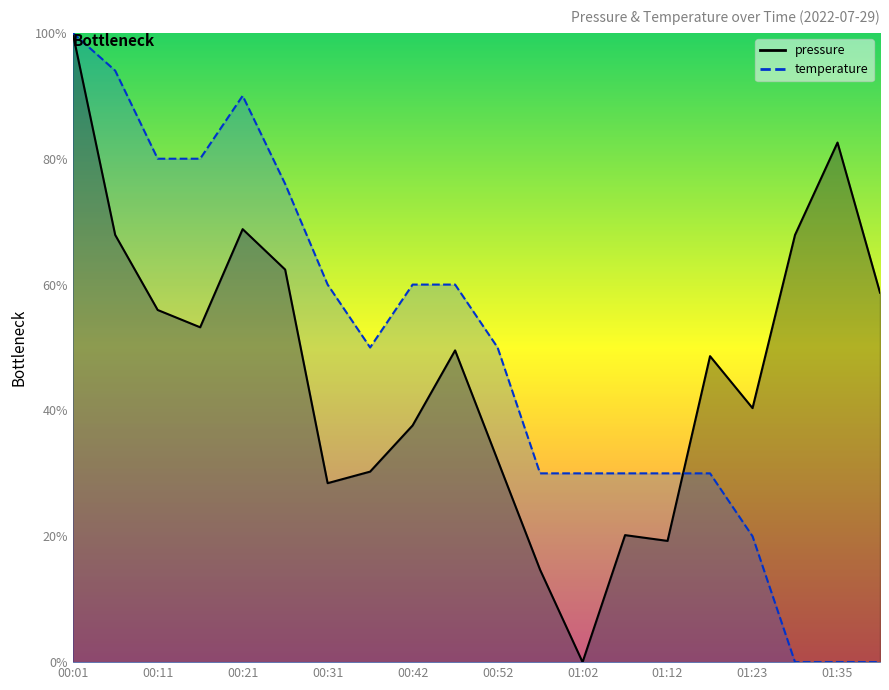

How many lines are shown in the chart?

2